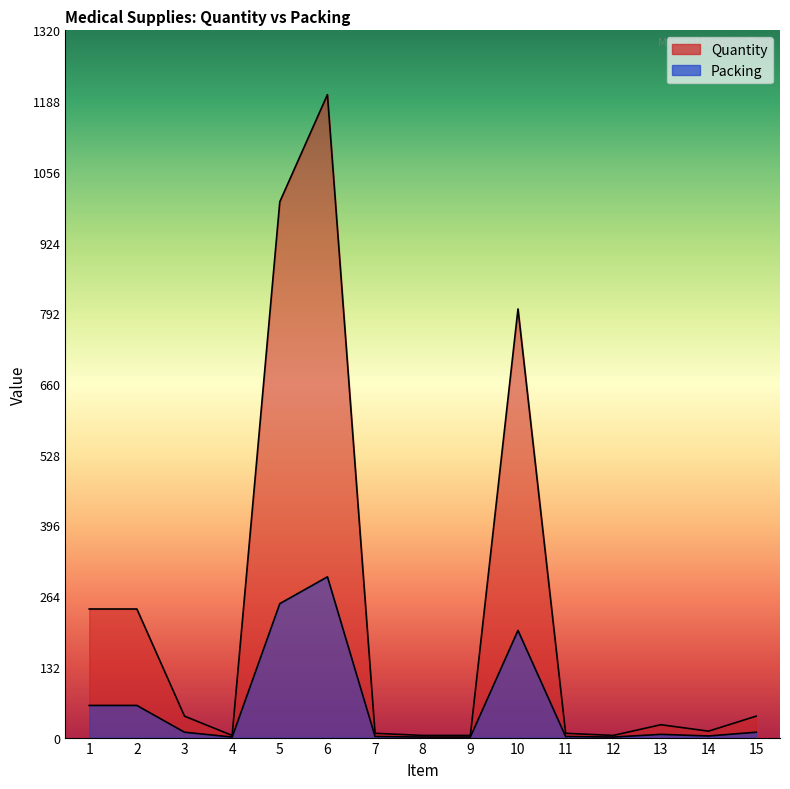

True or false: Packing has a value of 10 at 15.

True